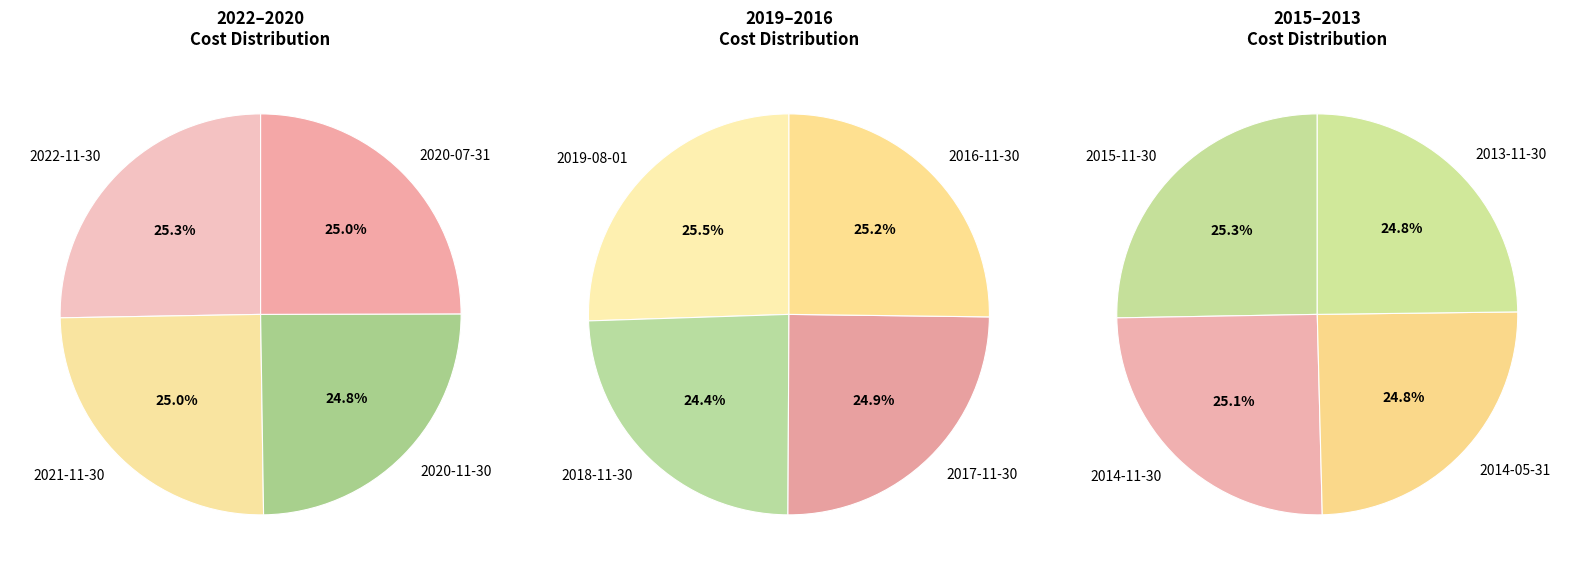

Does 2014-05-31 account for over 50% of the chart?

No